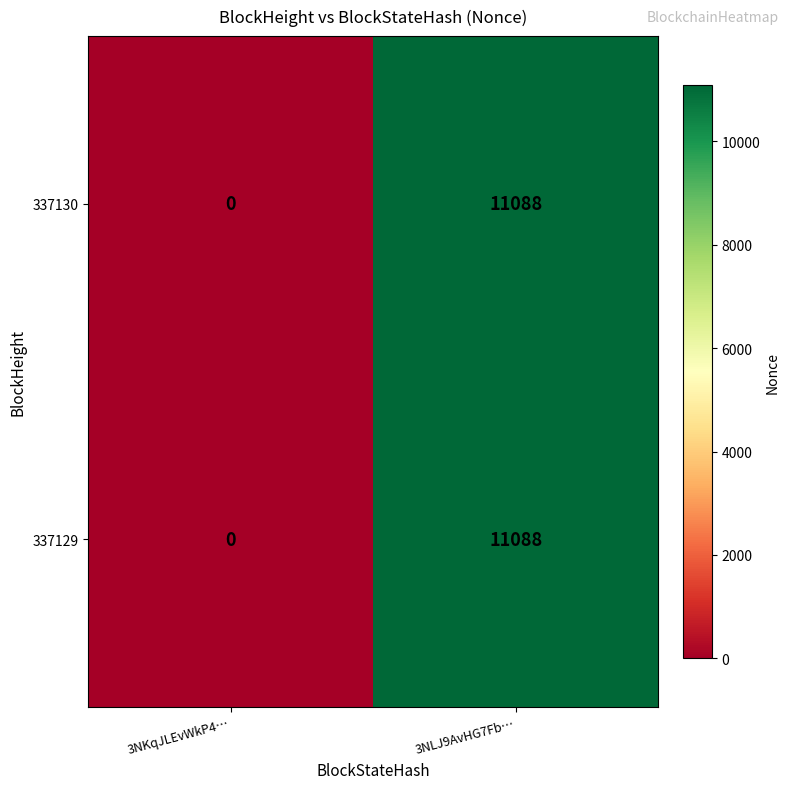

Where is 337130 nearest to the value 5544?

3NKqJLEvWkP4…